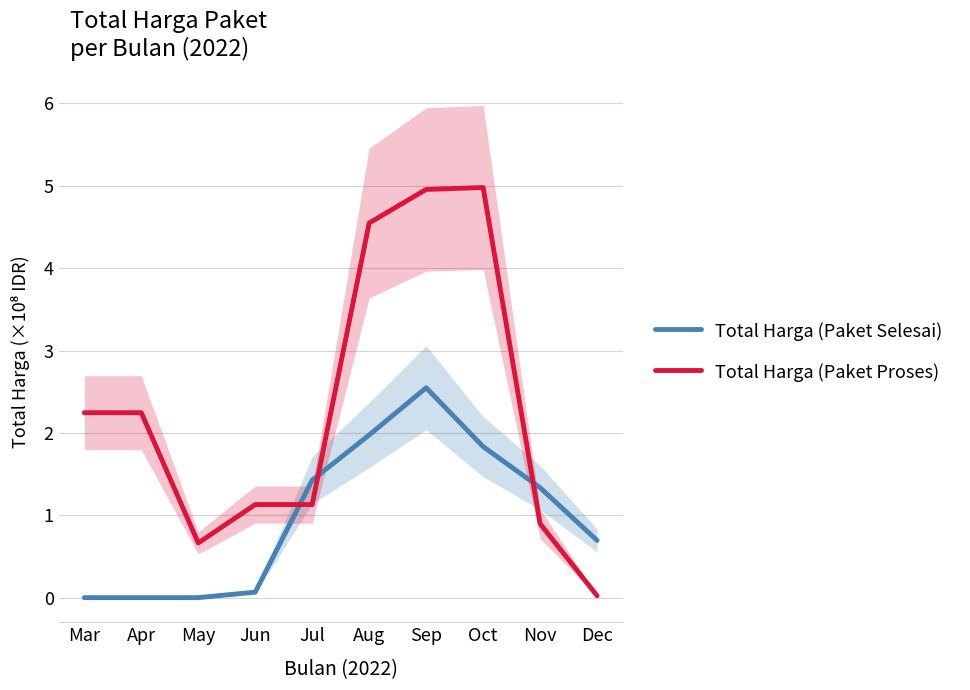

Reading left to right, transcribe all the data shown in this chart.

Total Harga (Paket Selesai): Mar=0.0	Apr=0.0	May=0.0	Jun=0.1	Jul=1.4	Aug=2.0	Sep=2.5	Oct=1.8	Nov=1.3	Dec=0.7
Total Harga (Paket Proses): Mar=2.2	Apr=2.2	May=0.7	Jun=1.1	Jul=1.1	Aug=4.5	Sep=5.0	Oct=5.0	Nov=0.9	Dec=0.0